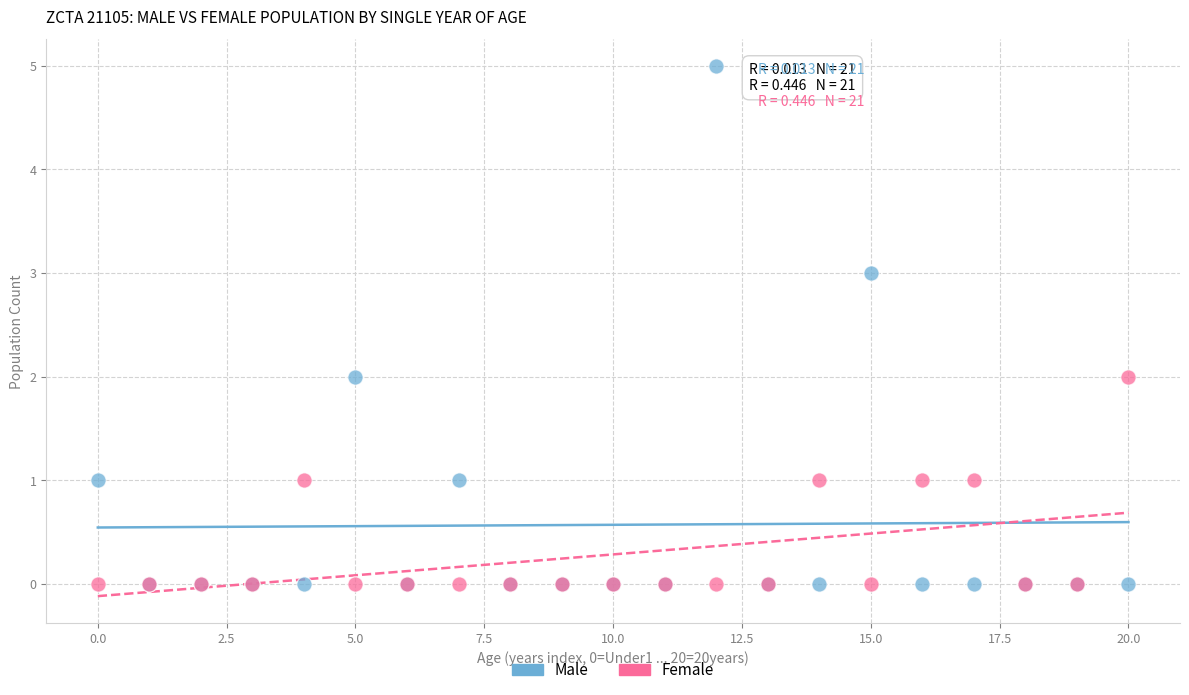

Which series reaches the maximum Y coordinate?

Male